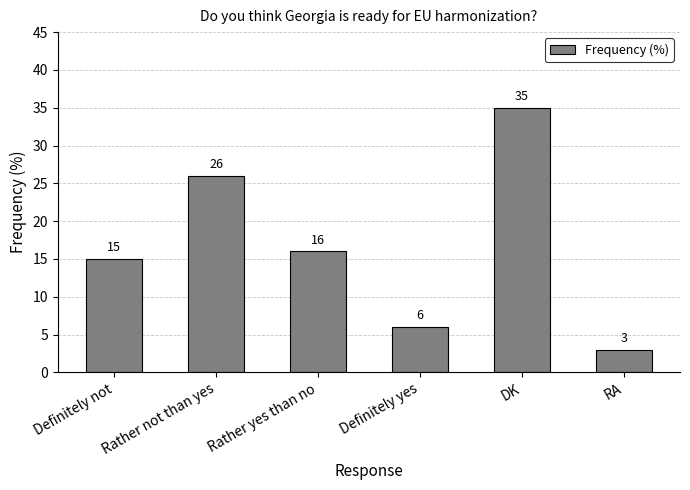

True or false: the data shows 15 at Definitely not.

True